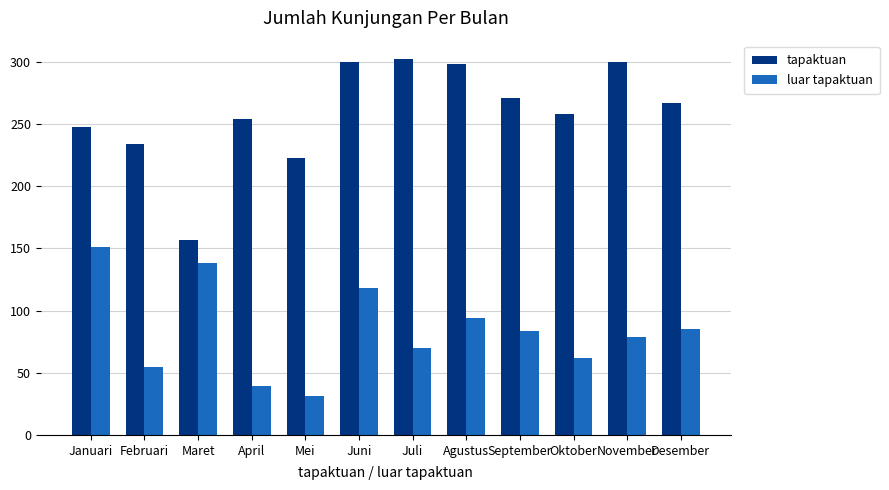

What value does the tapaktuan series have at Mei?

223